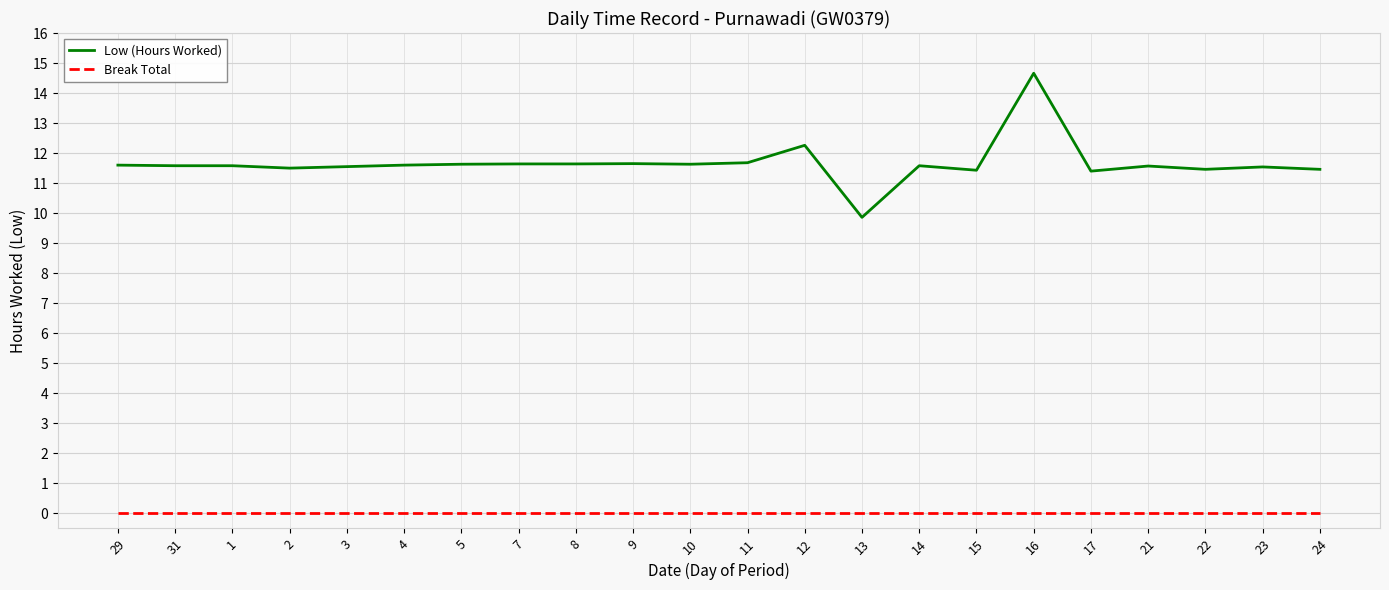

How many distinct data groups are displayed?

2